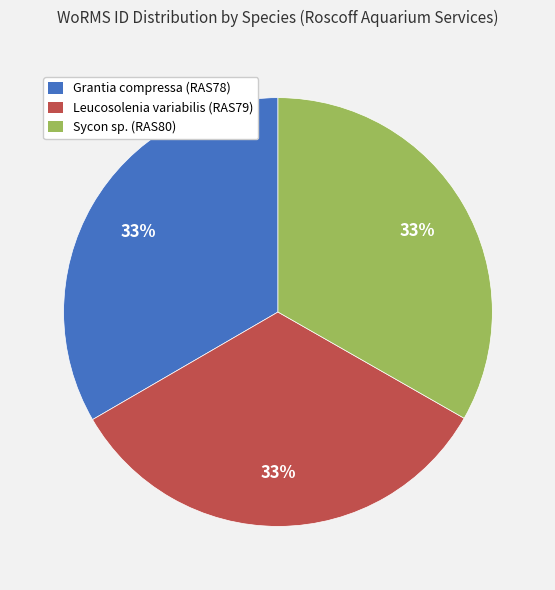

Is there any slice that represents more than half of the pie?

No